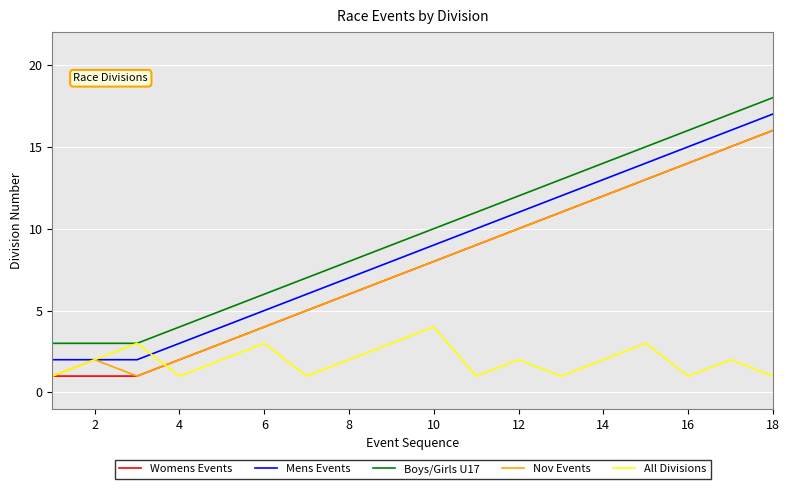

How many categories are shown in the chart?

18